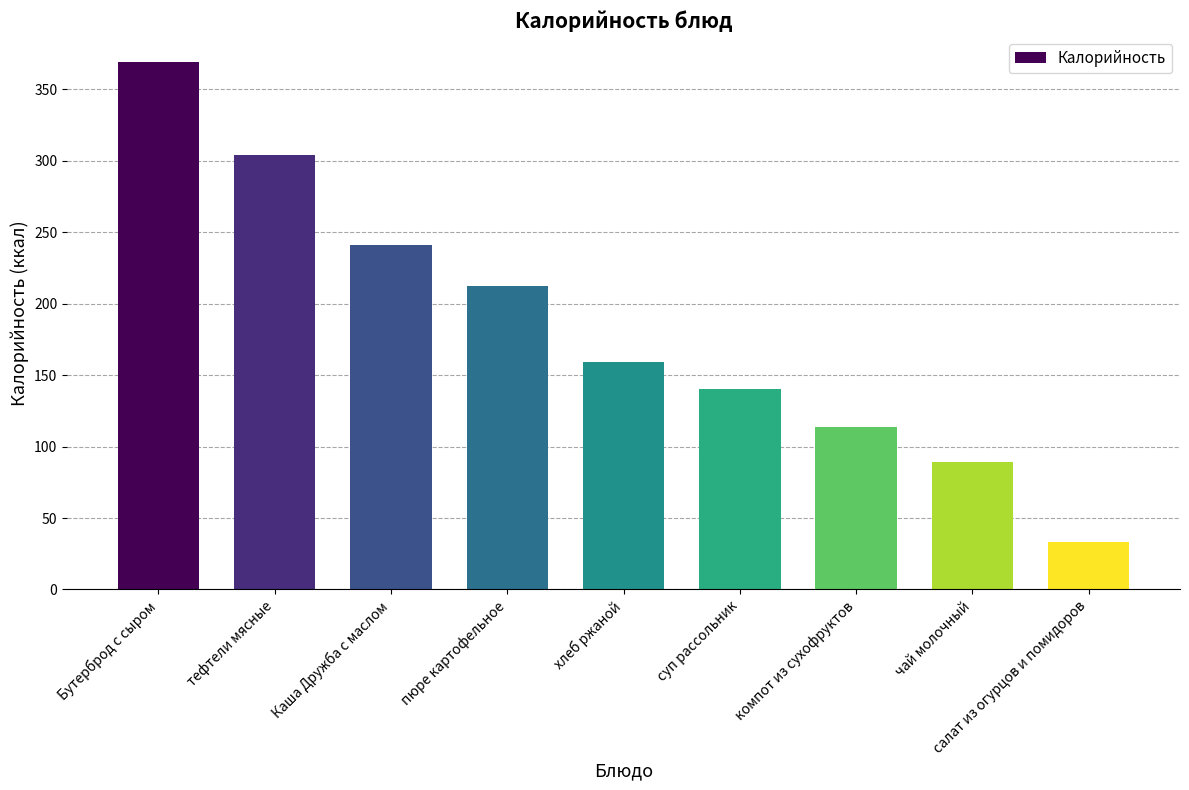

Reading left to right, list all the values displayed in this chart.

Бутерброд с сыром=368.7	тефтели мясные=303.8	Каша Дружба с маслом=241.1	пюре картофельное=212.0	хлеб ржаной=159.2	суп рассольник=140.3	компот из сухофруктов=113.8	чай молочный=89.3	салат из огурцов и помидоров=32.9